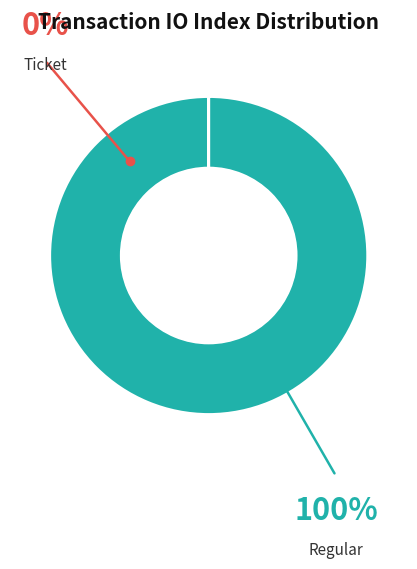

Does any single category account for the majority?

Yes